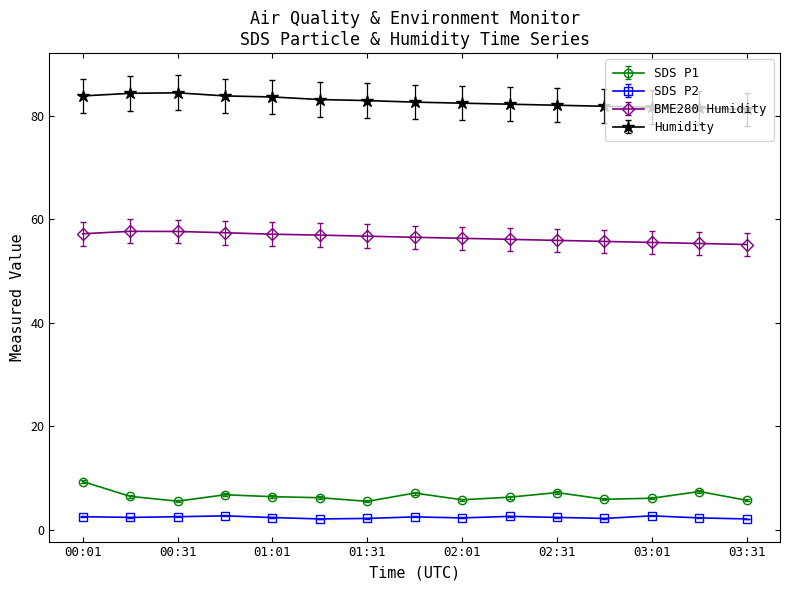

True or false: SDS P1 and SDS P2 intersect in this chart.

False